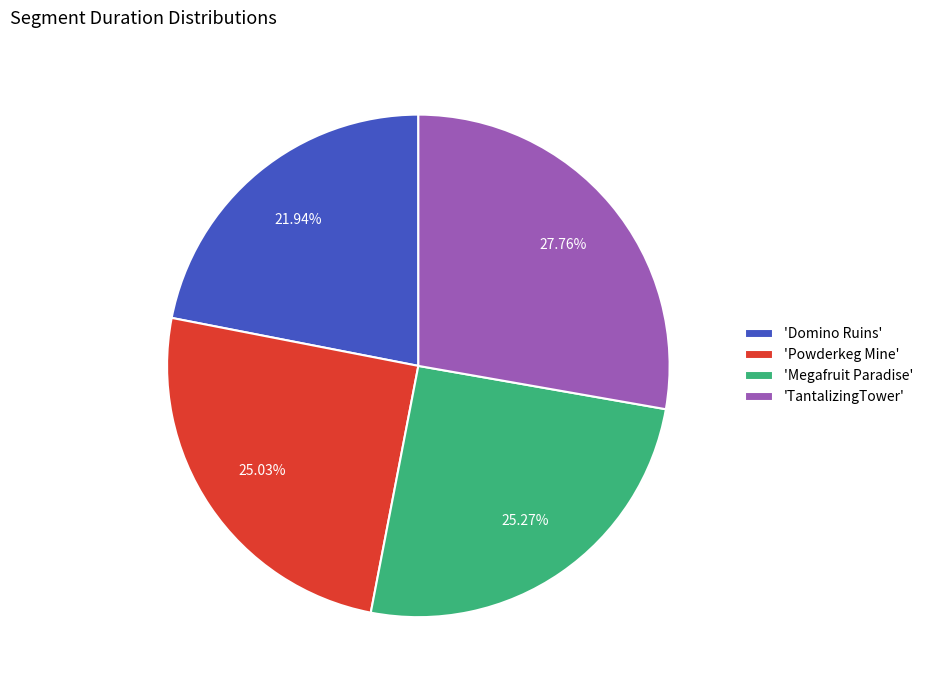

To the nearest percent, what is the average slice percentage?

25%